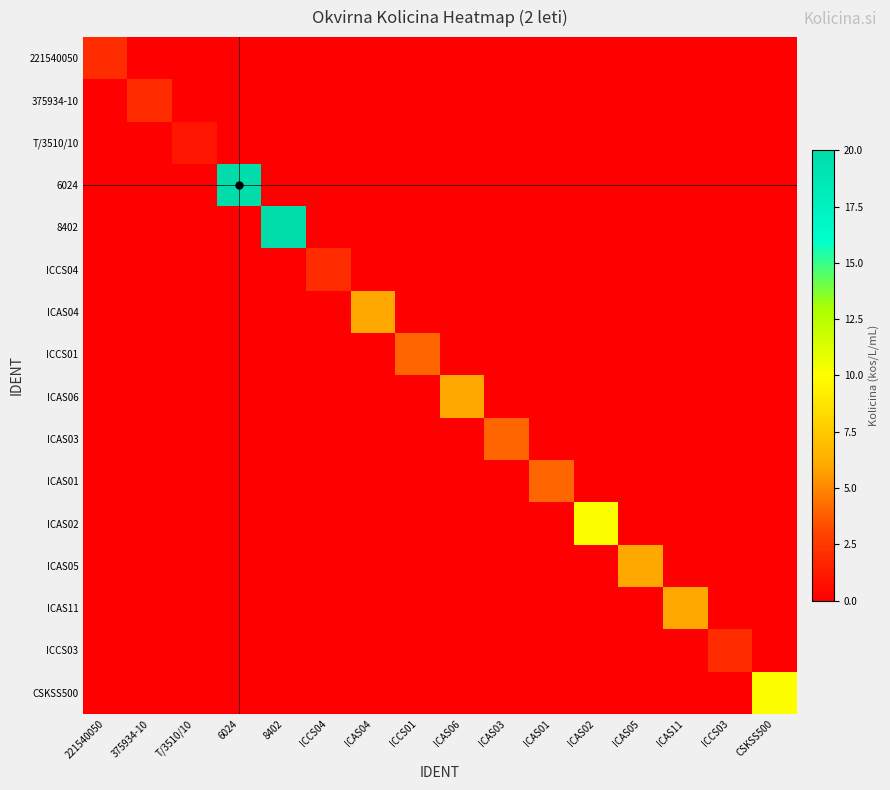

Count the number of data series in this chart.

16